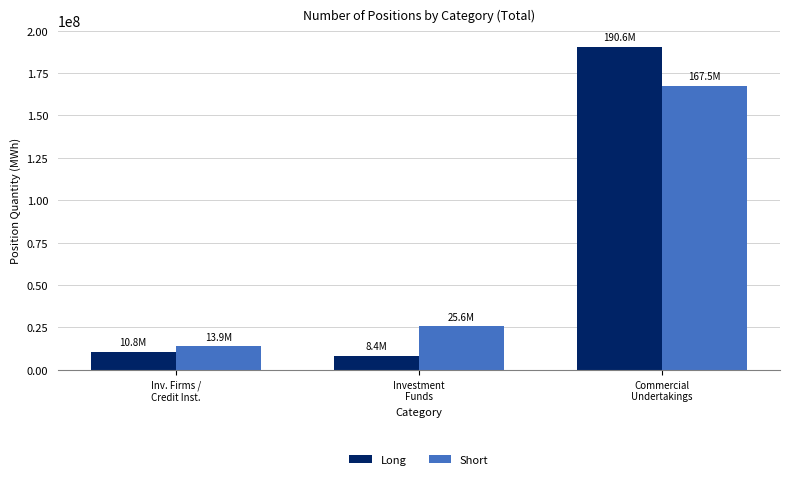

Which category has the lowest value across all series?

Investment
Funds